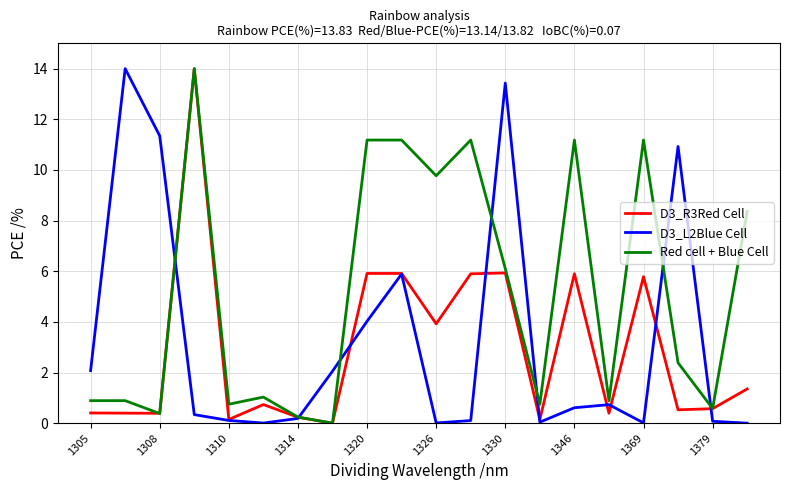

List the series in order of their overall mean, highest first.

Red cell + Blue Cell, D3_L2Blue Cell, D3_R3Red Cell